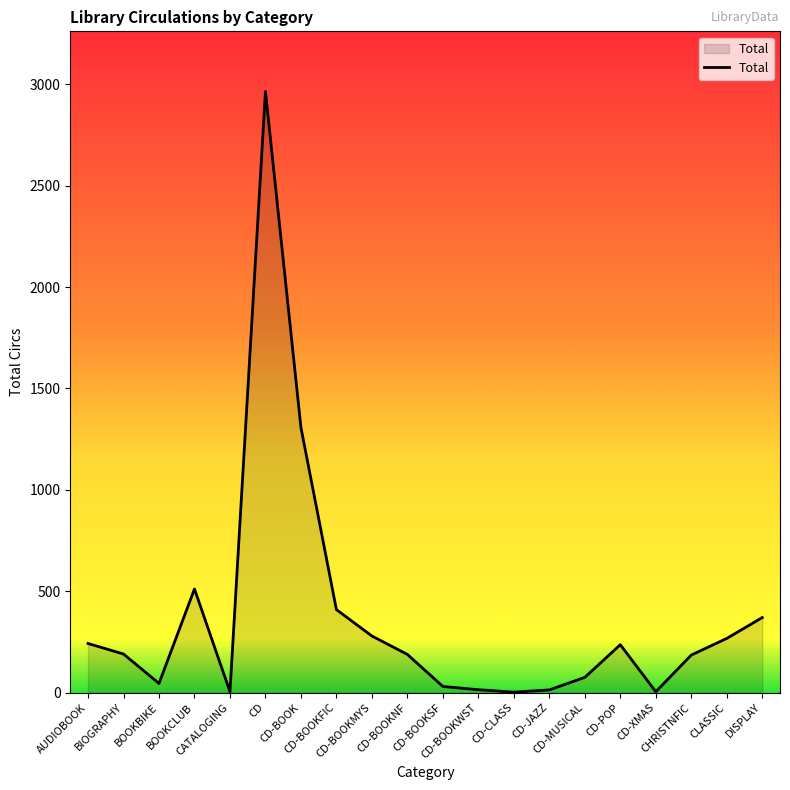

True or false: the data has more than 2 interior local peaks.

True